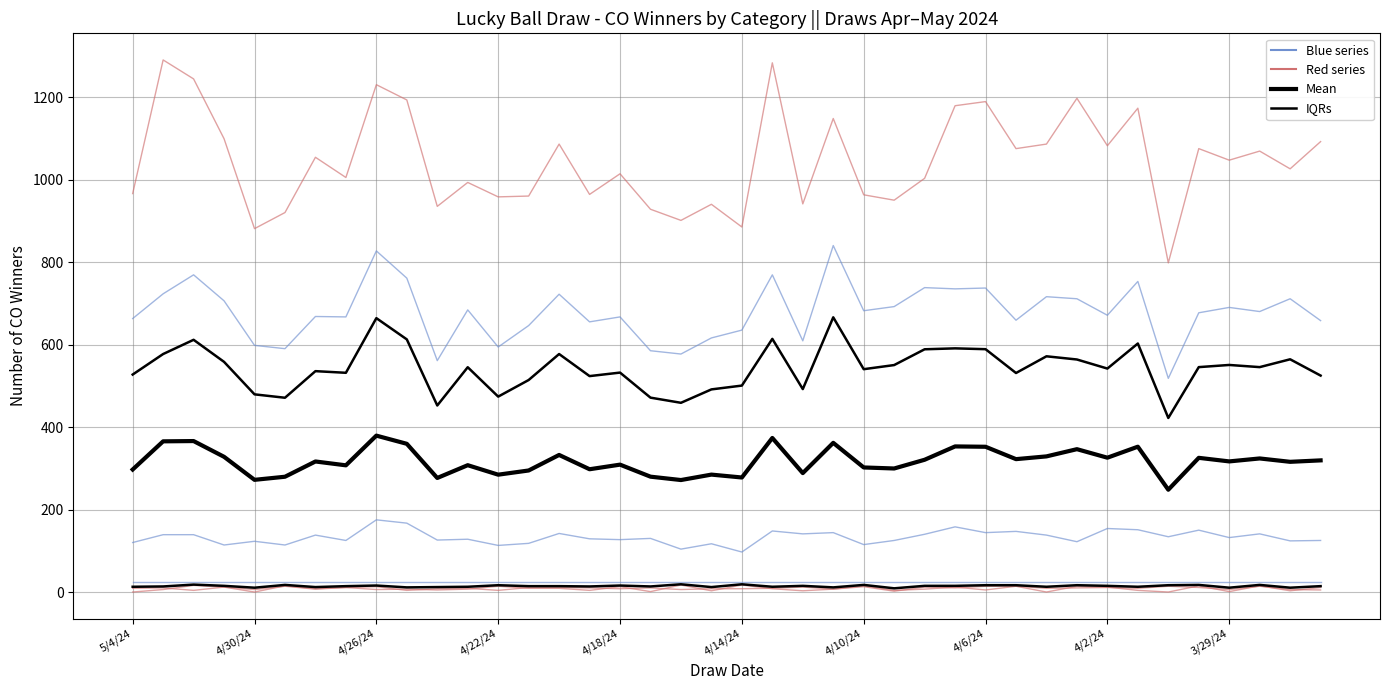

Reading right to left, transcribe all the data shown in this chart.

Match 2 CO Winners: 3/26/24=126	3/27/24=125	3/28/24=142	3/29/24=133	3/30/24=151	3/31/24=135	4/1/24=152	4/2/24=155	4/3/24=123	4/4/24=139	4/5/24=148	4/6/24=145	4/7/24=159	4/8/24=141	4/9/24=126	4/10/24=116	4/11/24=145	4/12/24=142	4/13/24=149	4/14/24=98	4/15/24=118	4/16/24=105	4/17/24=131	4/18/24=128	4/19/24=130	4/20/24=143	4/21/24=119	4/22/24=114	4/23/24=129	4/24/24=127	4/25/24=168	4/26/24=176	4/27/24=126	4/28/24=139	4/29/24=115	4/30/24=124	5/1/24=115	5/2/24=140	5/3/24=140	5/4/24=121
Match 0 + Lucky Ball CO Winners: 3/26/24=1093	3/27/24=1027	3/28/24=1070	3/29/24=1048	3/30/24=1076	3/31/24=799	4/1/24=1174	4/2/24=1083	4/3/24=1198	4/4/24=1087	4/5/24=1076	4/6/24=1190	4/7/24=1180	4/8/24=1004	4/9/24=951	4/10/24=964	4/11/24=1149	4/12/24=942	4/13/24=1284	4/14/24=886	4/15/24=941	4/16/24=902	4/17/24=929	4/18/24=1015	4/19/24=965	4/20/24=1087	4/21/24=961	4/22/24=959	4/23/24=994	4/24/24=936	4/25/24=1194	4/26/24=1231	4/27/24=1006	4/28/24=1055	4/29/24=921	4/30/24=882	5/1/24=1100	5/2/24=1245	5/3/24=1291	5/4/24=967
Match 1 + Lucky Ball CO Winners: 3/26/24=659	3/27/24=712	3/28/24=681	3/29/24=691	3/30/24=678	3/31/24=519	4/1/24=754	4/2/24=672	4/3/24=712	4/4/24=717	4/5/24=660	4/6/24=738	4/7/24=736	4/8/24=739	4/9/24=693	4/10/24=683	4/11/24=841	4/12/24=610	4/13/24=770	4/14/24=636	4/15/24=617	4/16/24=578	4/17/24=586	4/18/24=668	4/19/24=656	4/20/24=723	4/21/24=647	4/22/24=595	4/23/24=685	4/24/24=562	4/25/24=762	4/26/24=828	4/27/24=668	4/28/24=669	4/29/24=591	4/30/24=599	5/1/24=707	5/2/24=770	5/3/24=724	5/4/24=664
Match 3 CO Winners: 3/26/24=6	3/27/24=7	3/28/24=15	3/29/24=7	3/30/24=12	3/31/24=15	4/1/24=10	4/2/24=12	4/3/24=11	4/4/24=10	4/5/24=15	4/6/24=6	4/7/24=13	4/8/24=8	4/9/24=5	4/10/24=16	4/11/24=8	4/12/24=13	4/13/24=10	4/14/24=9	4/15/24=9	4/16/24=7	4/17/24=11	4/18/24=9	4/19/24=11	4/20/24=12	4/21/24=12	4/22/24=5	4/23/24=10	4/24/24=9	4/25/24=5	4/26/24=14	4/27/24=12	4/28/24=8	4/29/24=15	4/30/24=7	5/1/24=13	5/2/24=5	5/3/24=11	5/4/24=10
Lucky Ball: 3/26/24=12	3/27/24=4	3/28/24=16	3/29/24=2	3/30/24=16	3/31/24=1	4/1/24=5	4/2/24=13	4/3/24=15	4/4/24=1	4/5/24=15	4/6/24=15	4/7/24=11	4/8/24=13	4/9/24=3	4/10/24=14	4/11/24=8	4/12/24=4	4/13/24=9	4/14/24=18	4/15/24=4	4/16/24=18	4/17/24=2	4/18/24=14	4/19/24=5	4/20/24=10	4/21/24=10	4/22/24=15	4/23/24=8	4/24/24=6	4/25/24=8	4/26/24=7	4/27/24=12	4/28/24=9	4/29/24=16	4/30/24=1	5/1/24=13	5/2/24=17	5/3/24=7	5/4/24=1